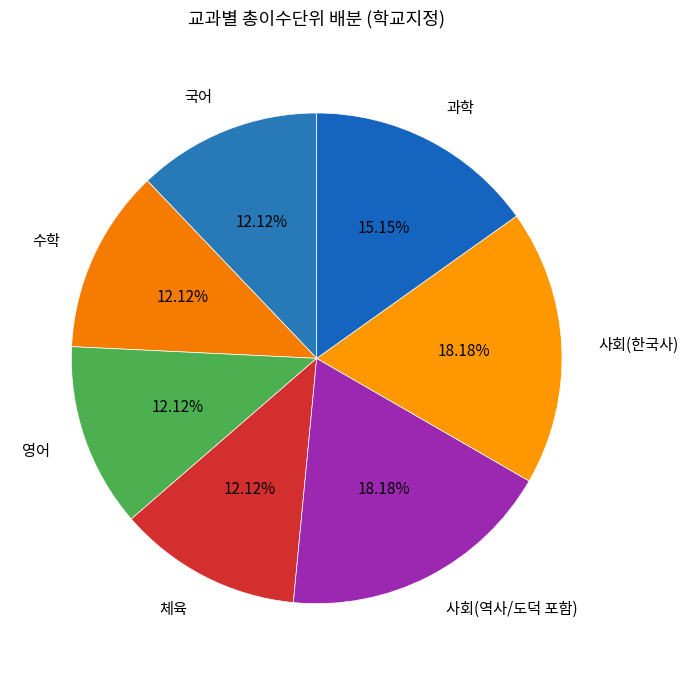

To the nearest percent, what is the difference between the 체육 and 사회(역사/도덕 포함) slice percentages?

6%